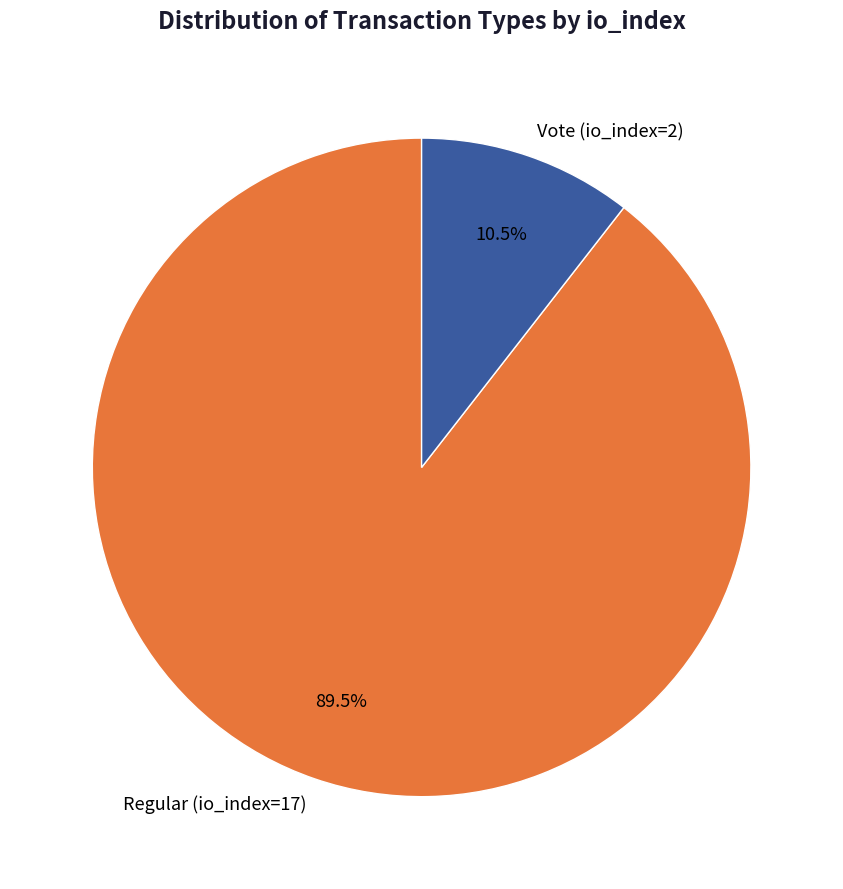

What portion of the pie excludes Regular (io_index=17)?

10.5%